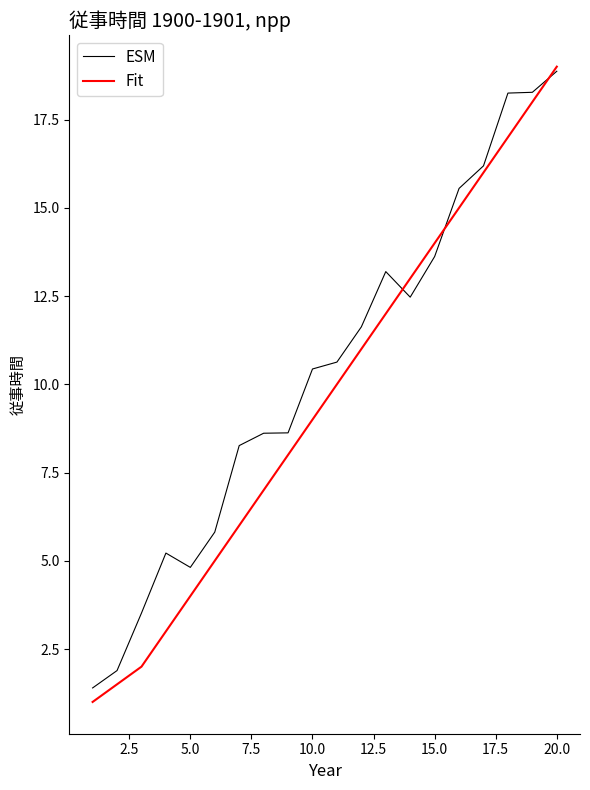

Which series has the largest range (max minus min)?

Fit